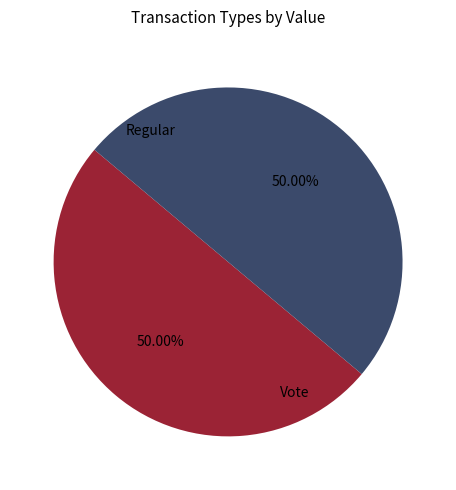

How many segments does this pie chart have?

2